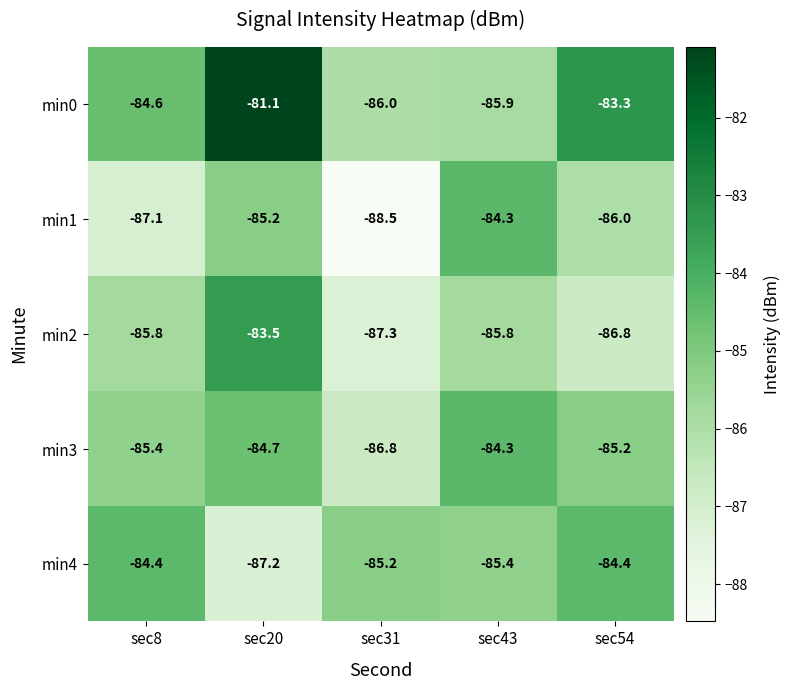

Which series has the largest total across all categories?

min0